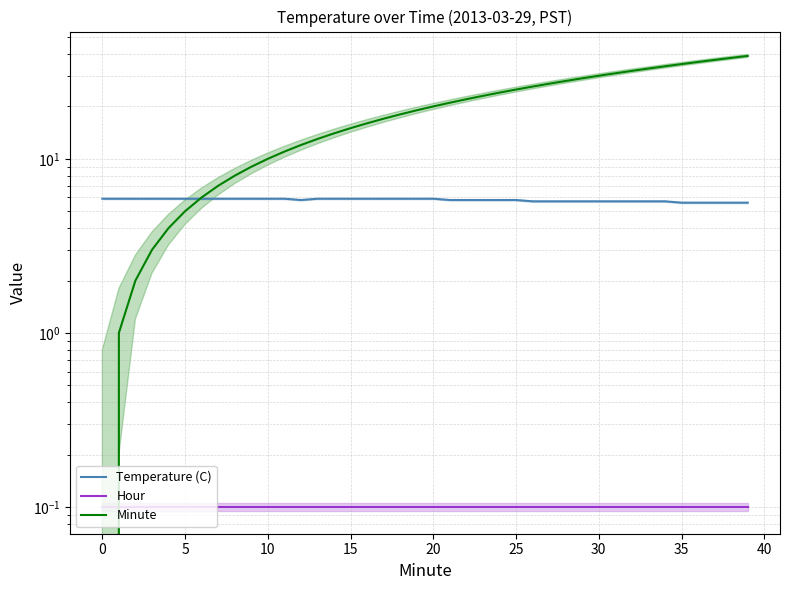

At which label is Minute closest to 19?

19